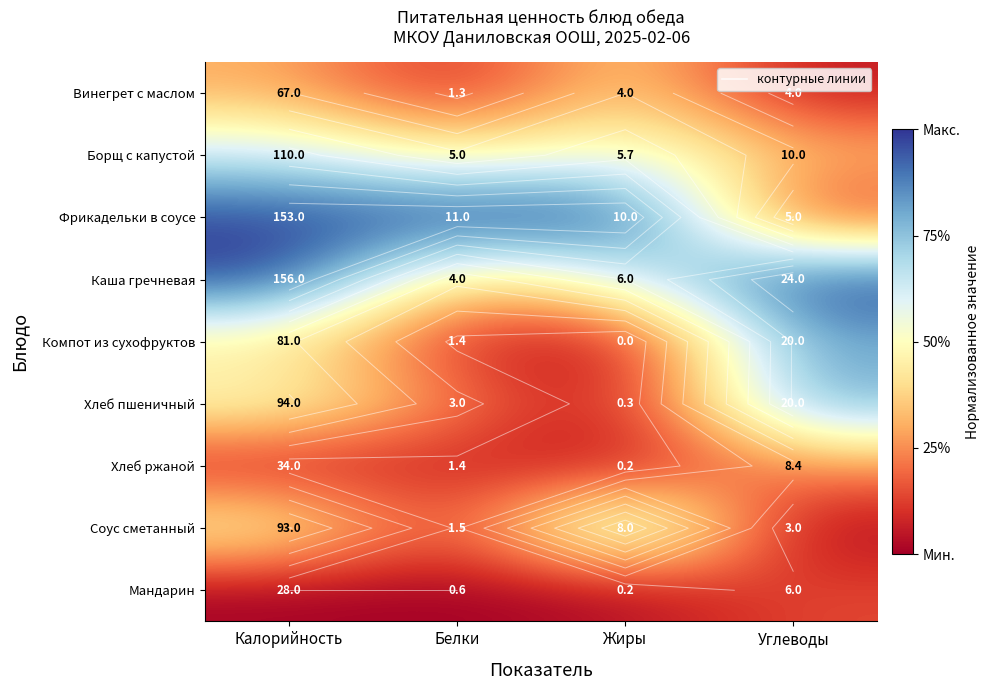

How many data points does each series have?

4